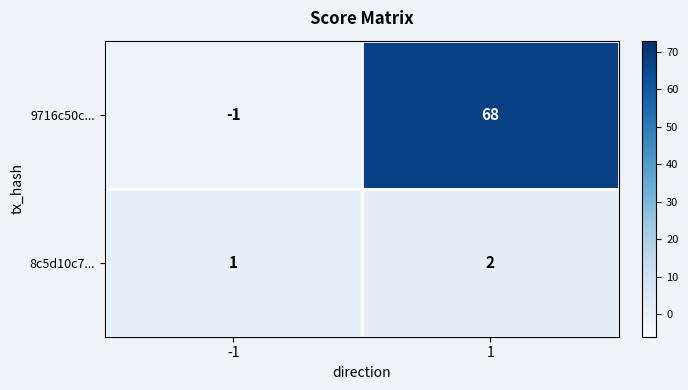

What is the greatest value displayed?

68